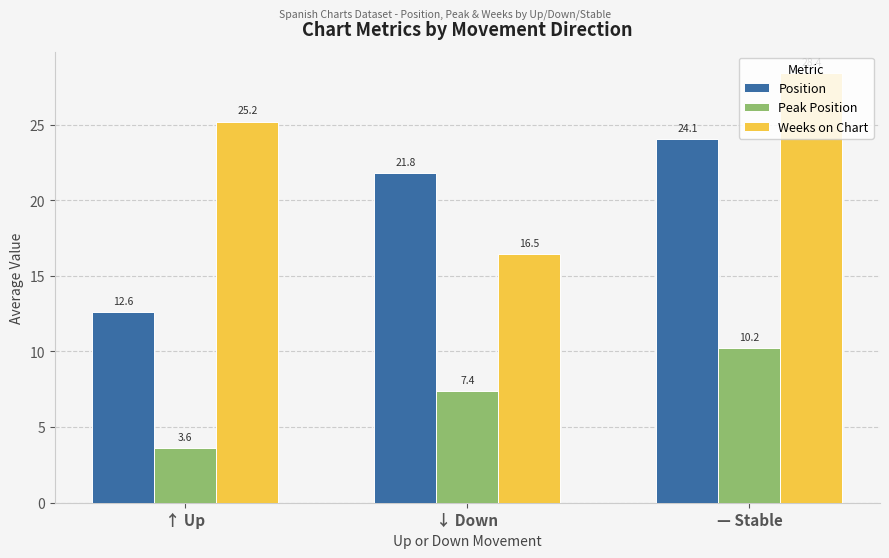

What is the maximum value for Position?

24.1